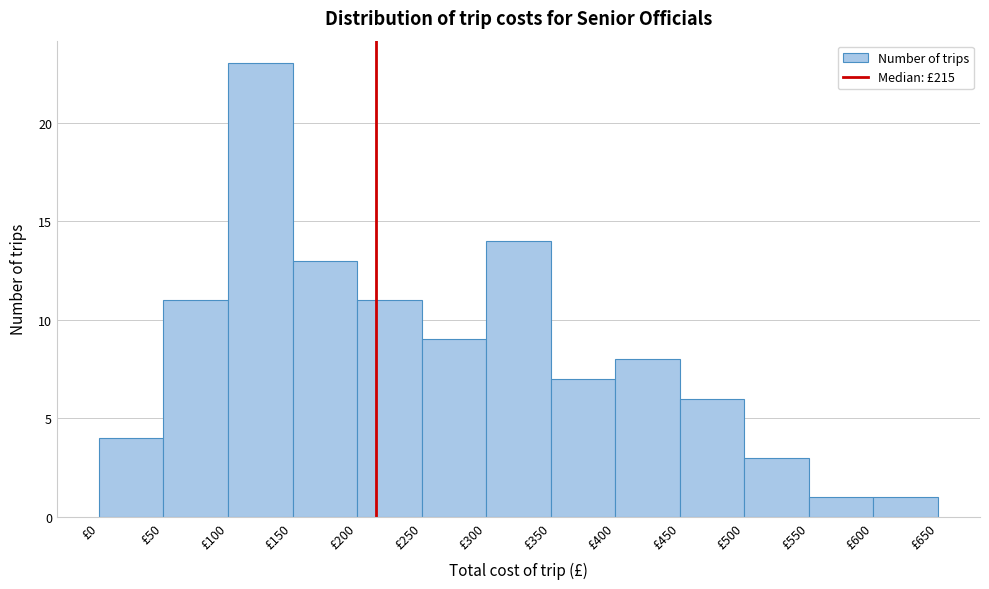

Reading left to right, list every bar in this chart as the range it spans on the x-axis followed by its height. The values are not printed on the chart, so give them approximately, as read against the axis.

0 to 50: 4
50 to 100: 11
100 to 150: 23
150 to 200: 13
200 to 250: 11
250 to 300: 9
300 to 350: 14
350 to 400: 7
400 to 450: 8
450 to 500: 6
500 to 550: 3
550 to 600: 1
600 to 650: 1